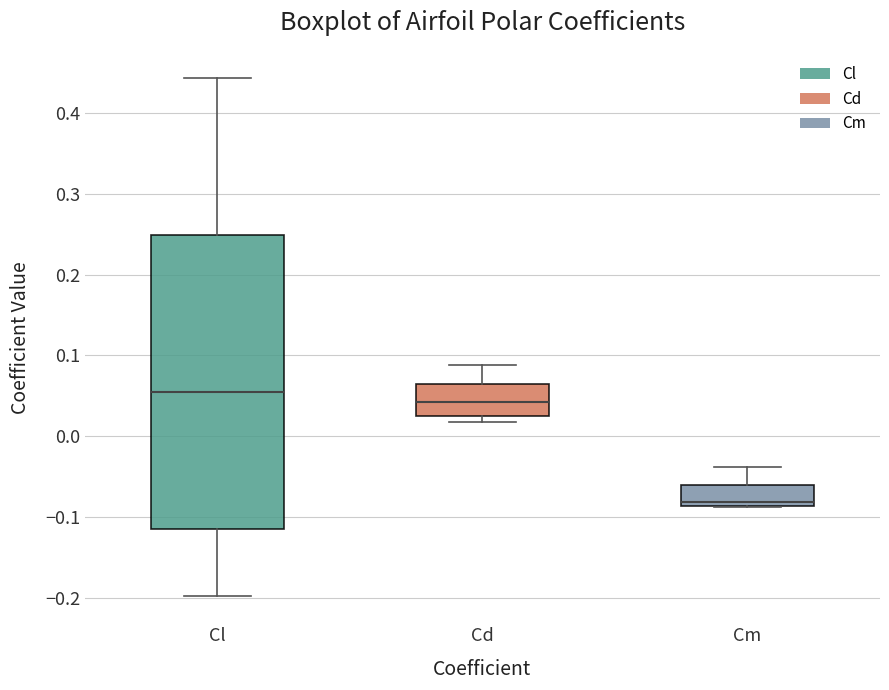

Reading left to right, read every box against the y-axis: the position of its median line, the range the box covers, and the ends of its whiskers. The values are not printed on the chart, so give them approximately, as read against the axis.

Cl: median 0.06, box -0.11 to 0.25, whiskers -0.20 to 0.44
Cd: median 0.04, box 0.03 to 0.06, whiskers 0.02 to 0.09
Cm: median -0.08, box -0.09 to -0.06, whiskers -0.09 to -0.04